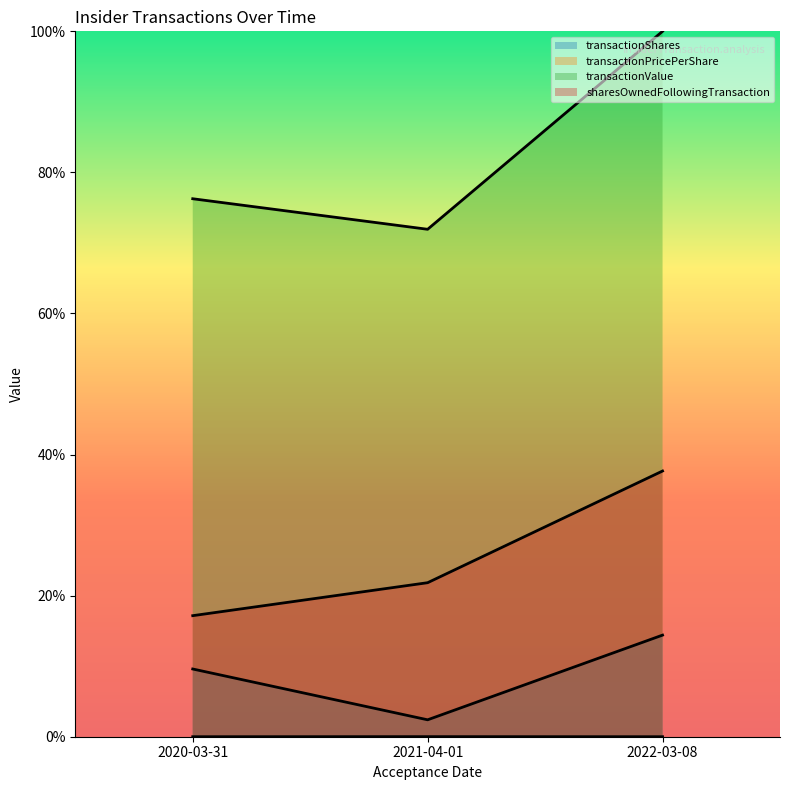

Between 2020-03-31 and 2021-04-01, which series saw the biggest shift?

transactionShares